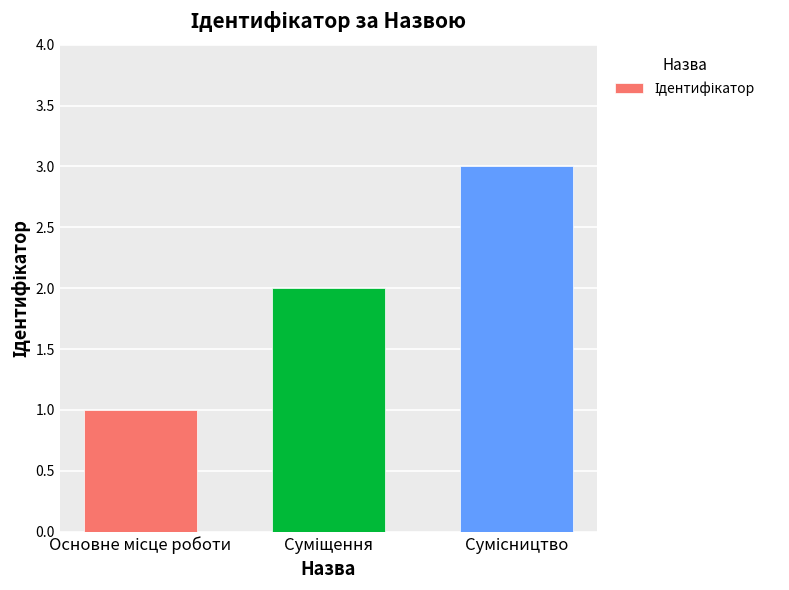

What is the sum of all values?

6